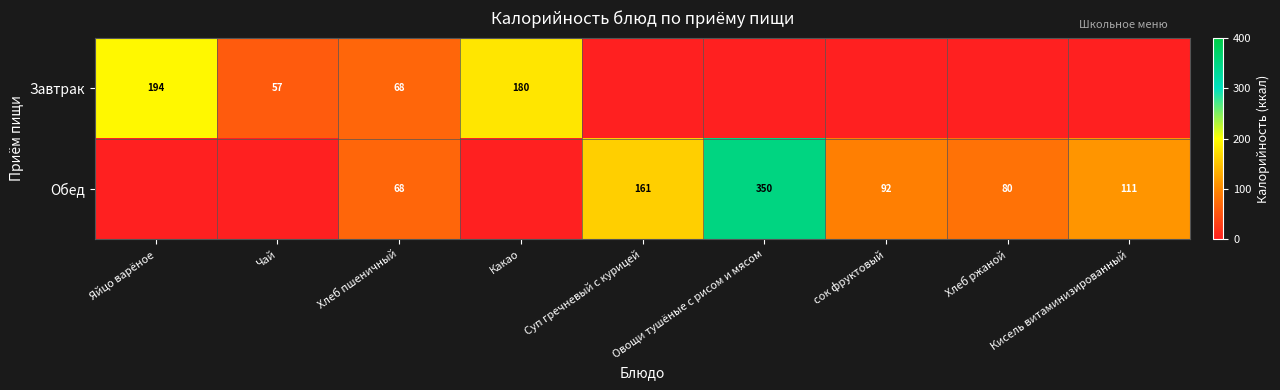

The Завтрак series shows 180 at Какао. True or false?

True